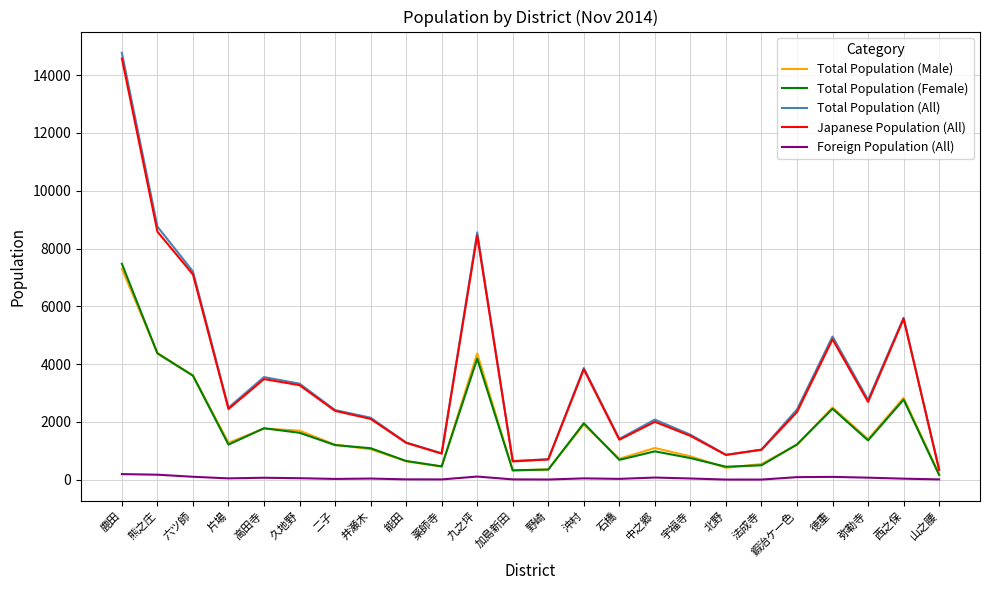

How many interior local peaks does the Total Population (Male) series have?

6